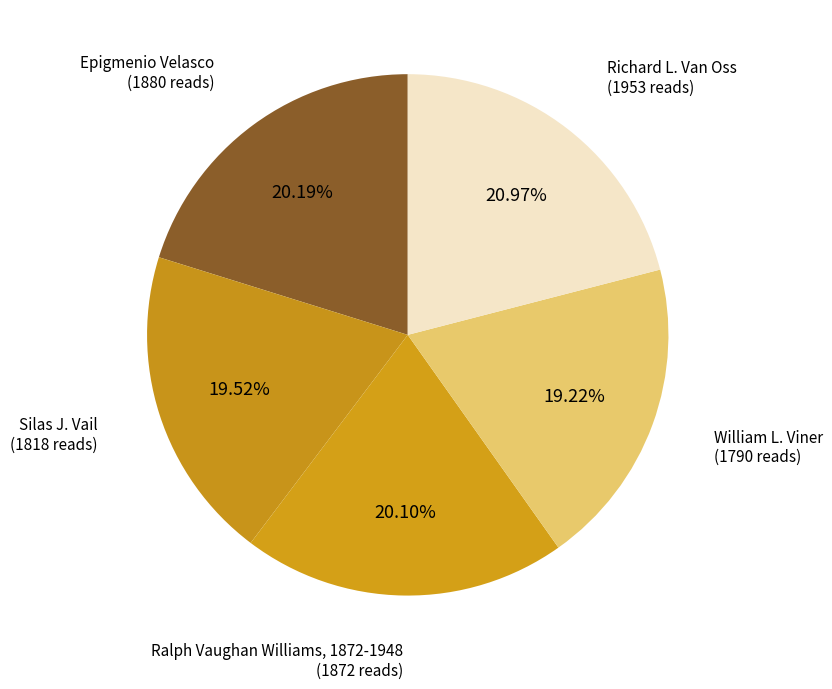

How many slices are in this pie chart?

5